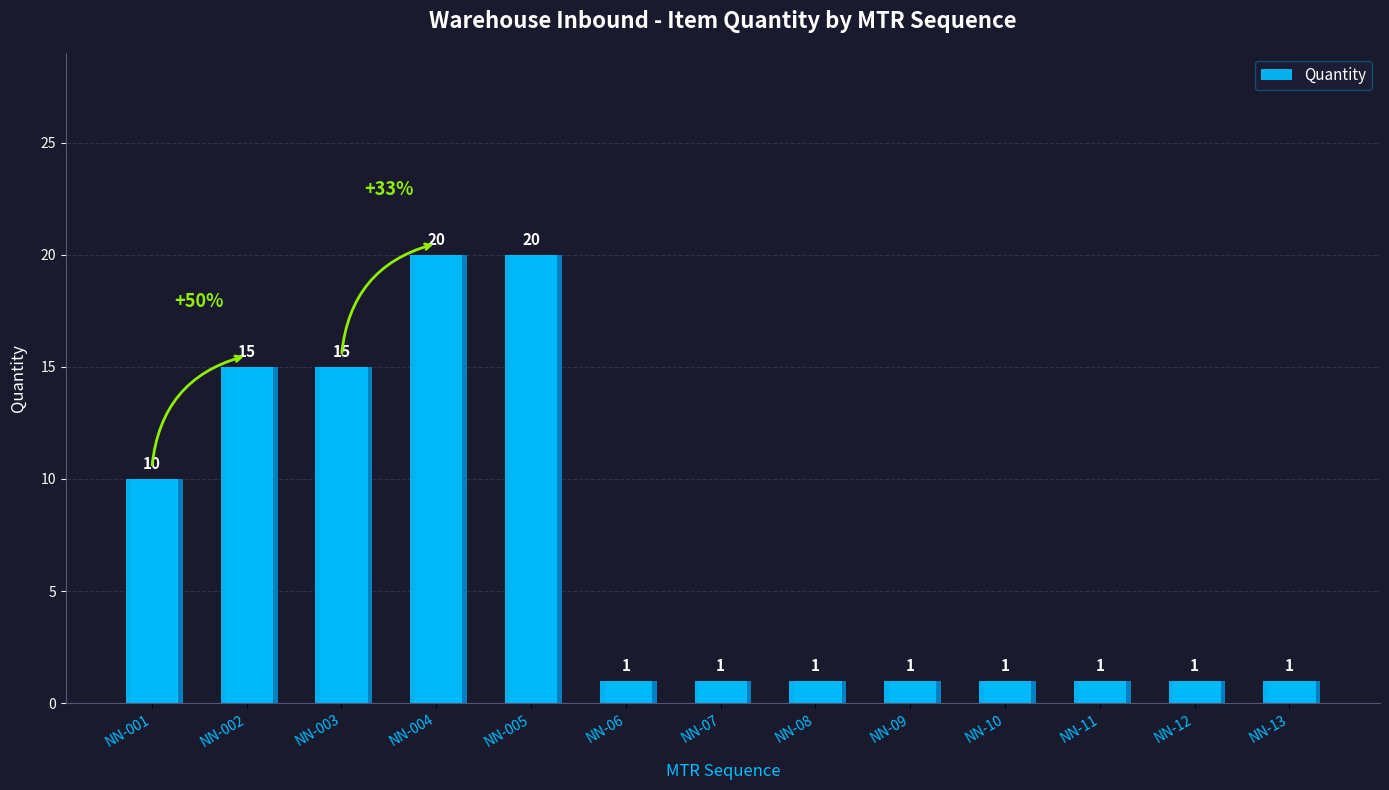

Rank the categories by value from lowest to highest.

NN-06, NN-07, NN-08, NN-09, NN-10, NN-11, NN-12, NN-13, NN-001, NN-002, NN-003, NN-004, NN-005